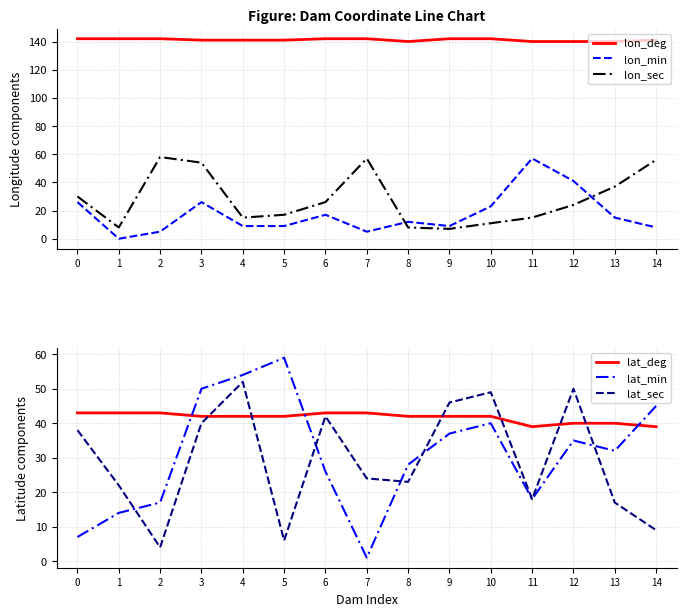

Which series has the largest total across all categories?

lon_deg